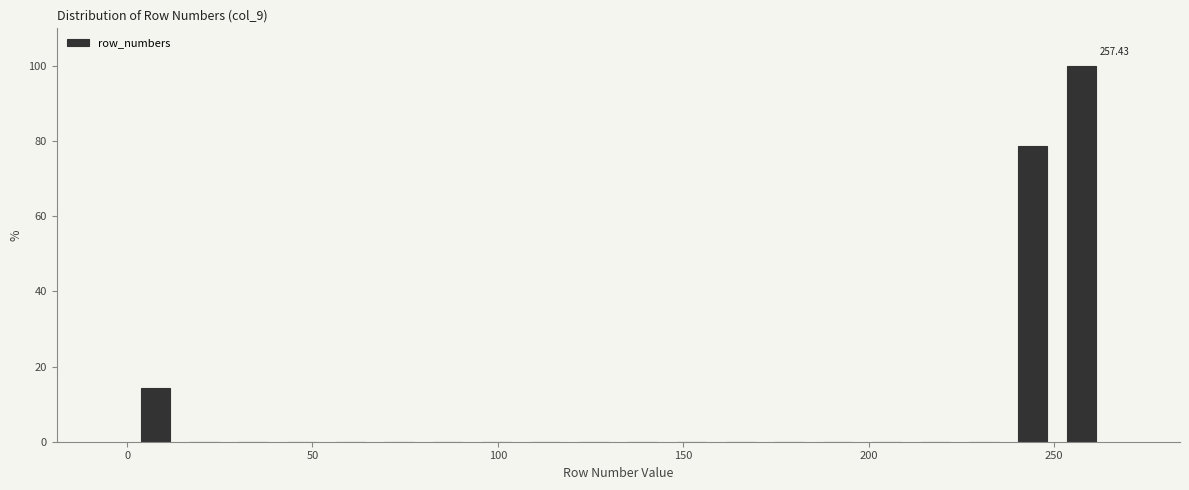

Around what value on the x-axis is the tallest bar? Give the approximate position of its centre, as read against the axis.

255